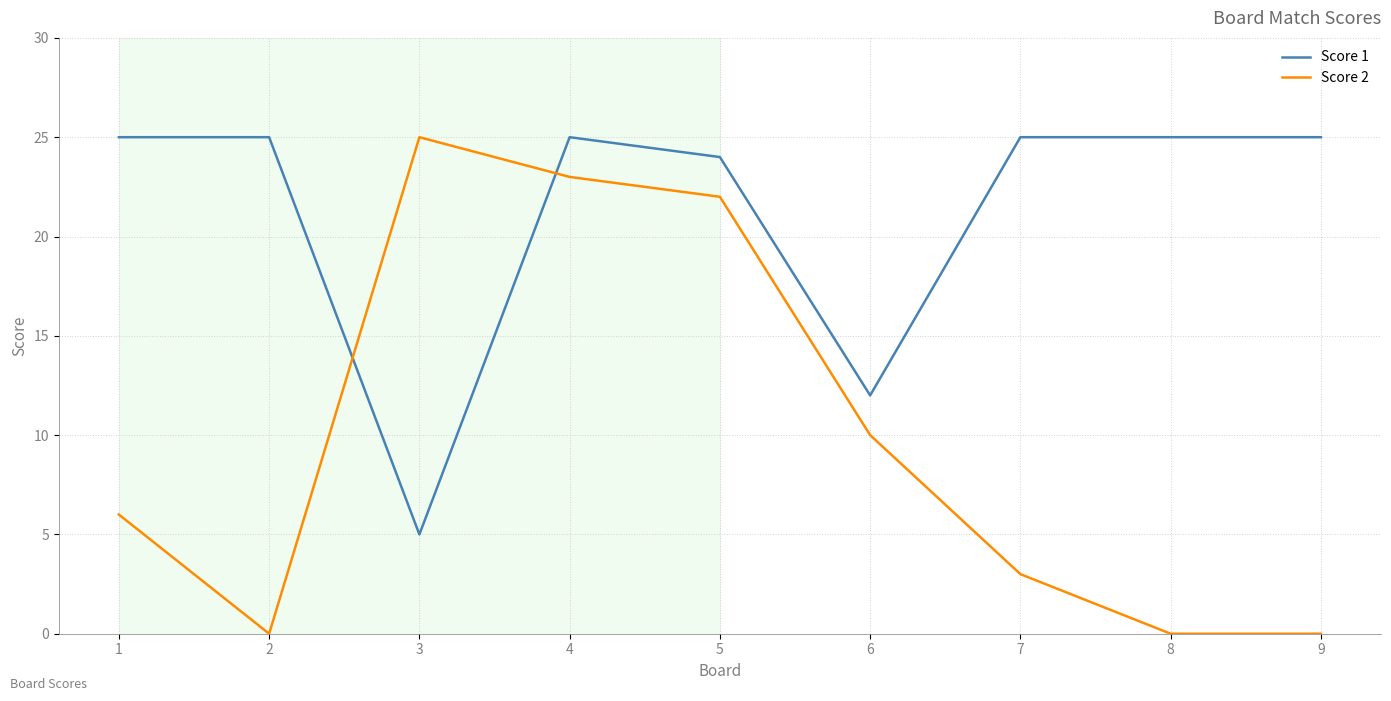

At 9, list the series in order from largest to smallest.

Score 1, Score 2